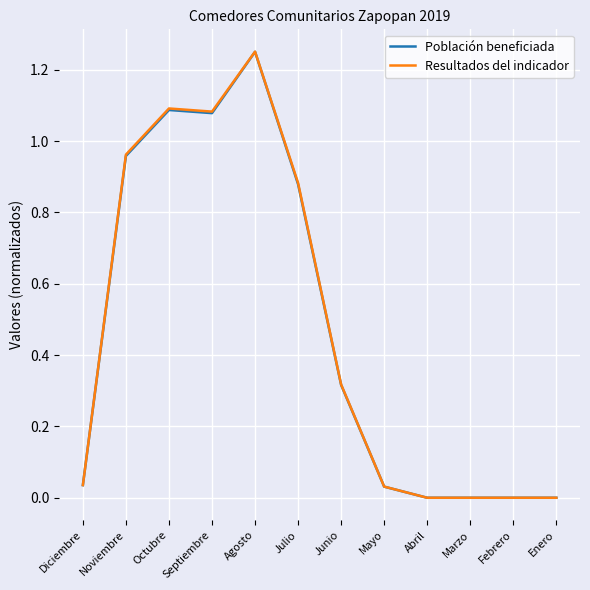

What position from the right is Junio?

6